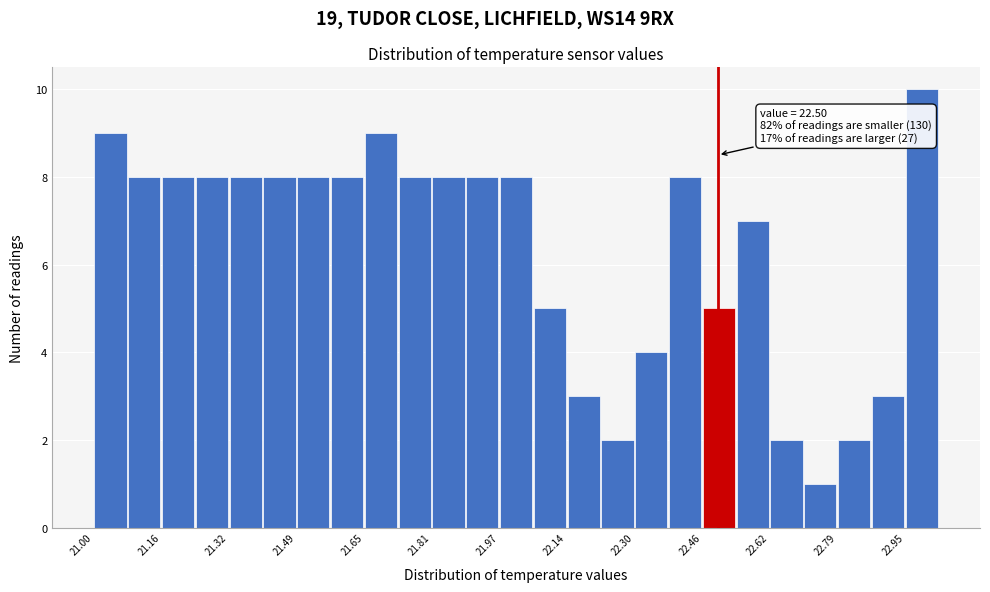

Over which range of the x-axis is the bar tallest?

22.94 to 23.04